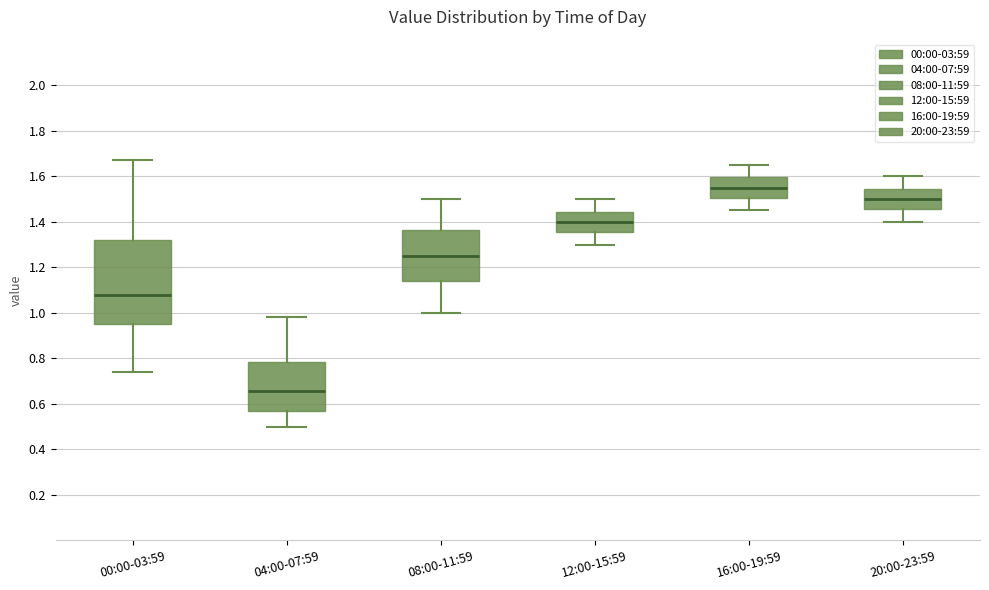

Where does the median line of the box for 08:00-11:59 sit on the y-axis? The values are not printed on the chart, so give them approximately, as read against the axis.

1.26